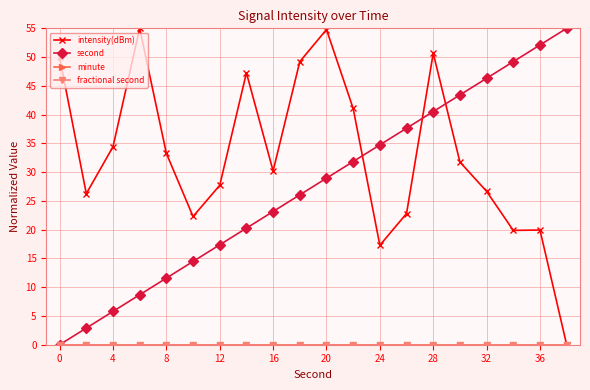

Is this an area chart (filled region under the line)?

No